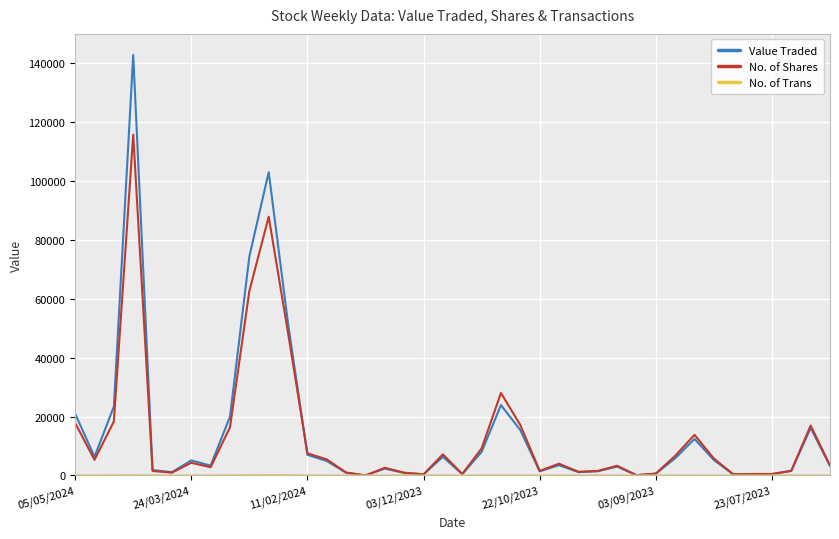

Which series has the largest range (max minus min)?

Value Traded